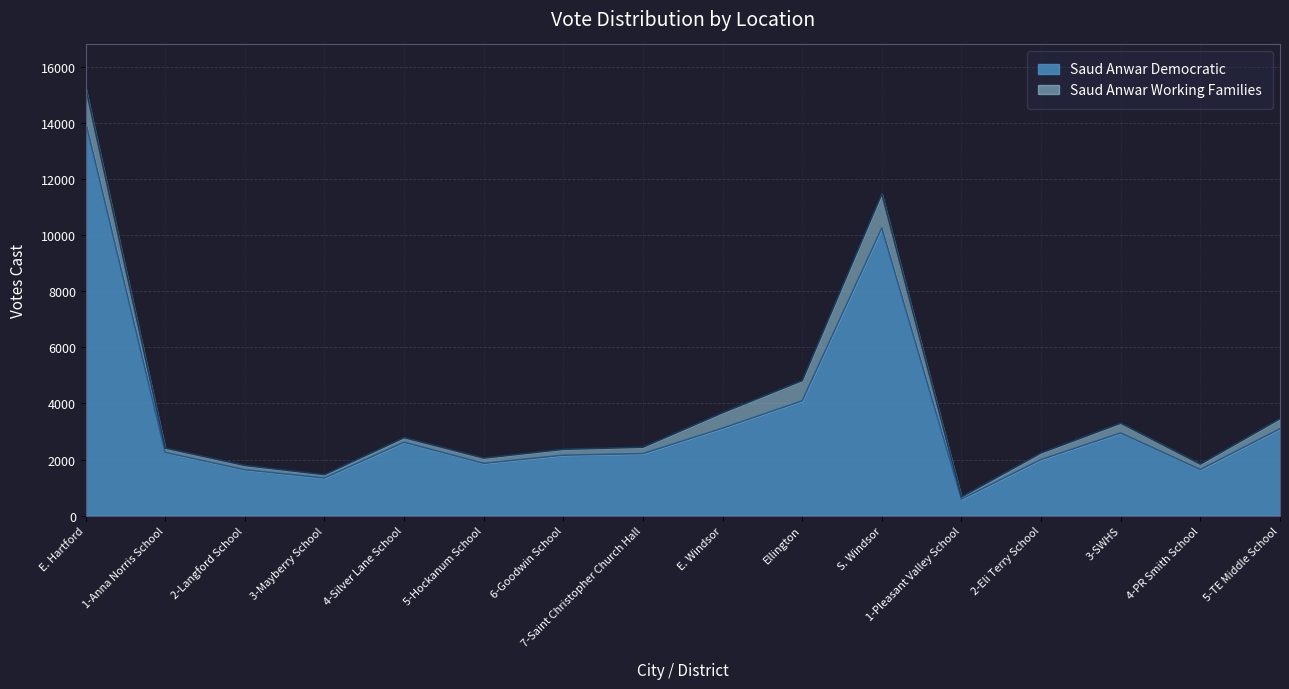

How many points are lower than both their immediate neighbors (excluding endpoints)?

4